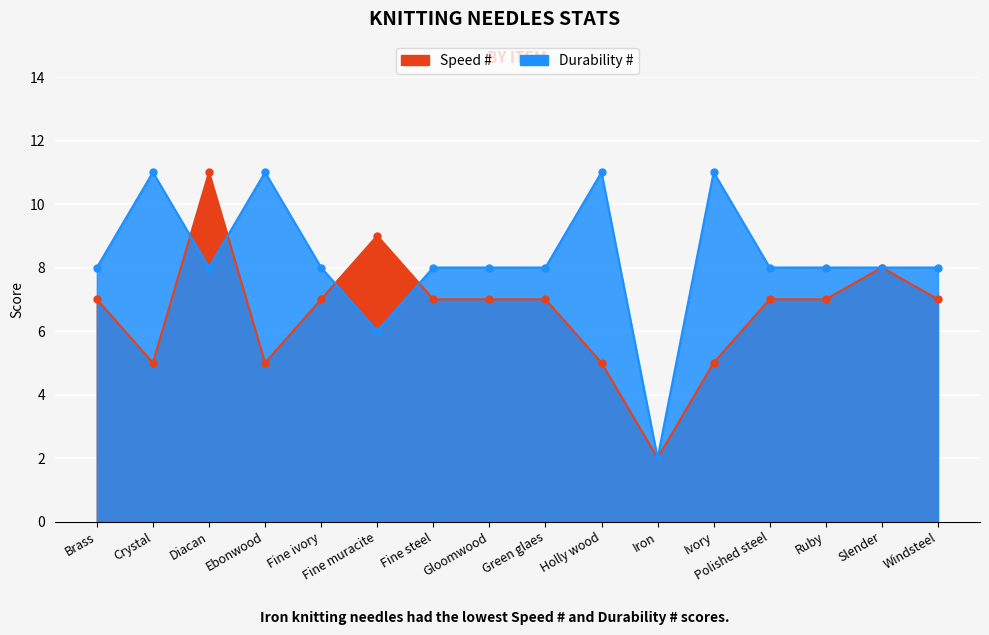

What is the maximum value shown in the chart?

11